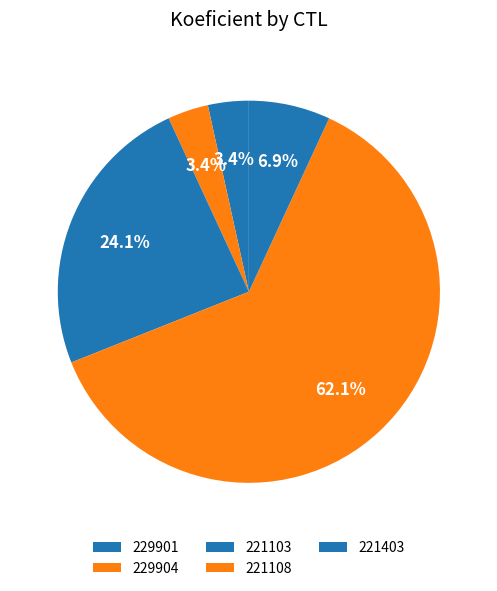

What is the total percentage of 221103 and 229904?

27.6%